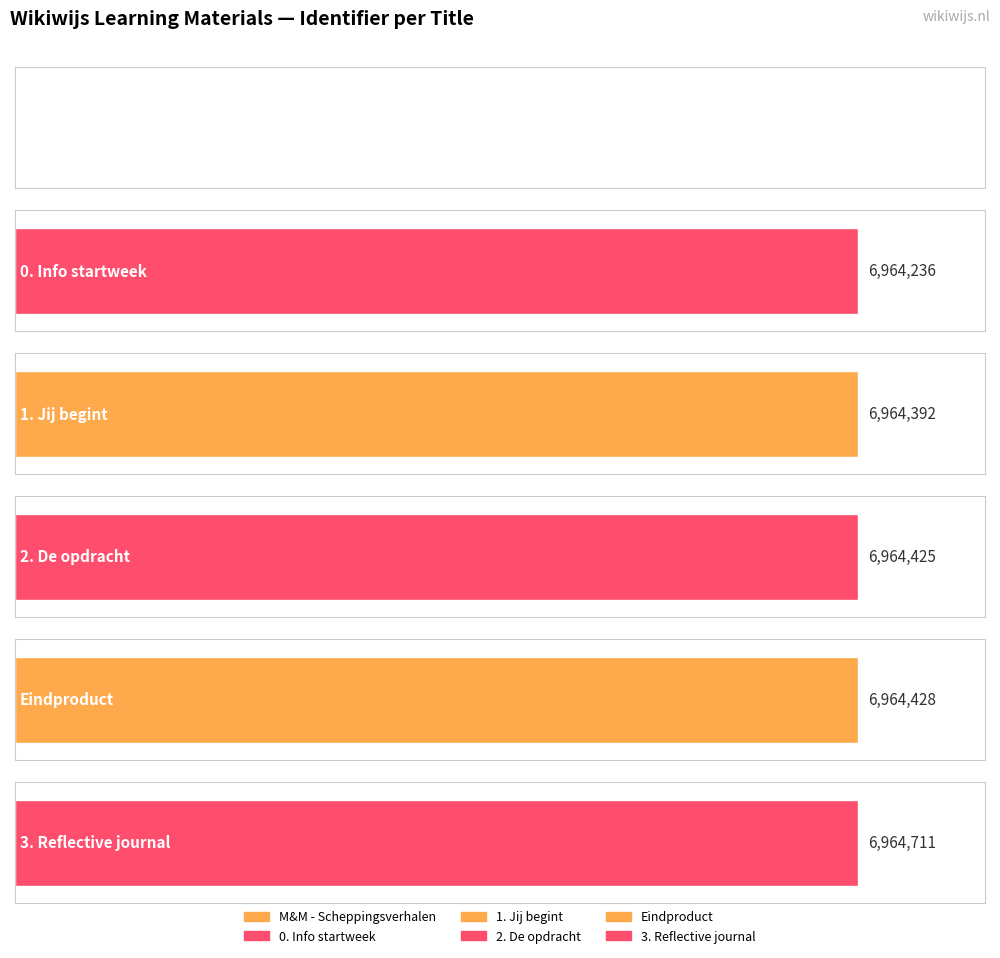

What is the maximum value shown in the chart?

6964711